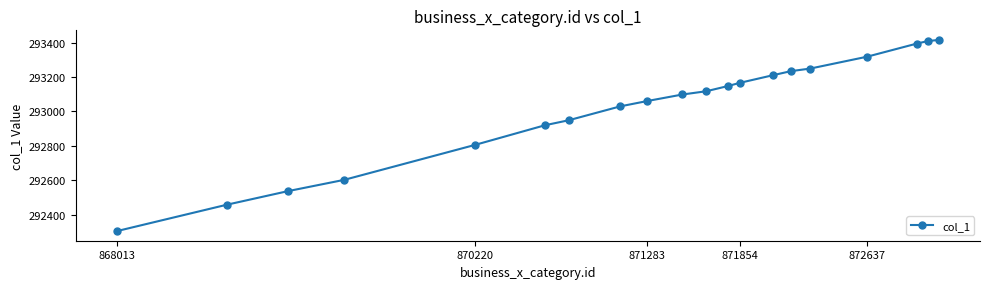

What is the value of the 14th point from the left?

293211